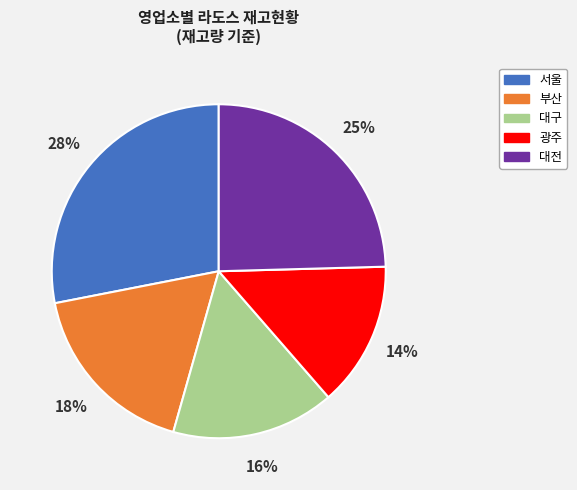

Is it true that 서울 is 28% of the pie?

True